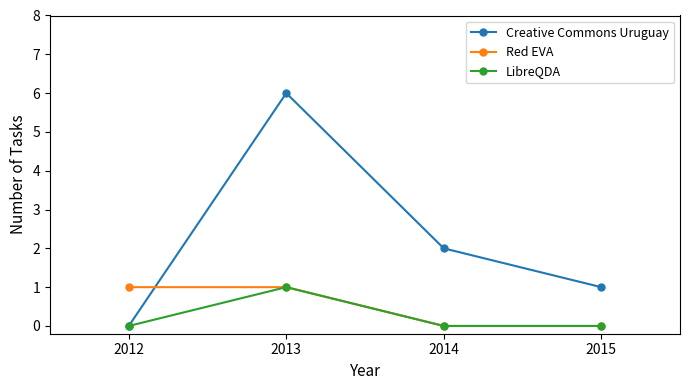

Where is Creative Commons Uruguay nearest to the value 3?

2014